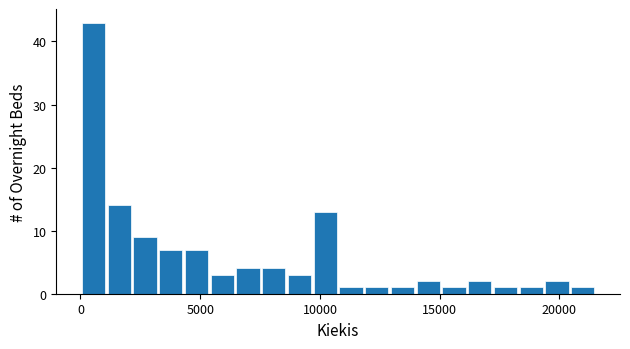

Read against the x-axis, roughly where is the centre of the tallest bar?

500